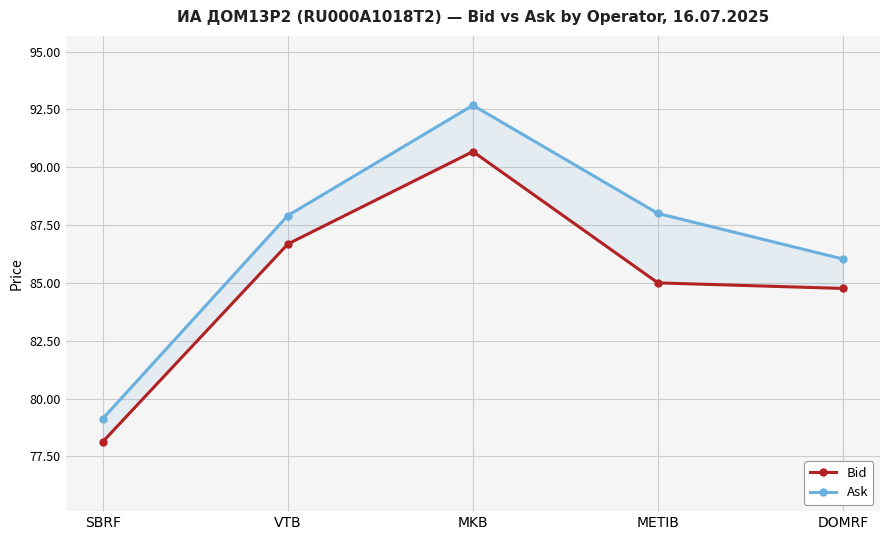

Which series has the widest spread of values?

Ask